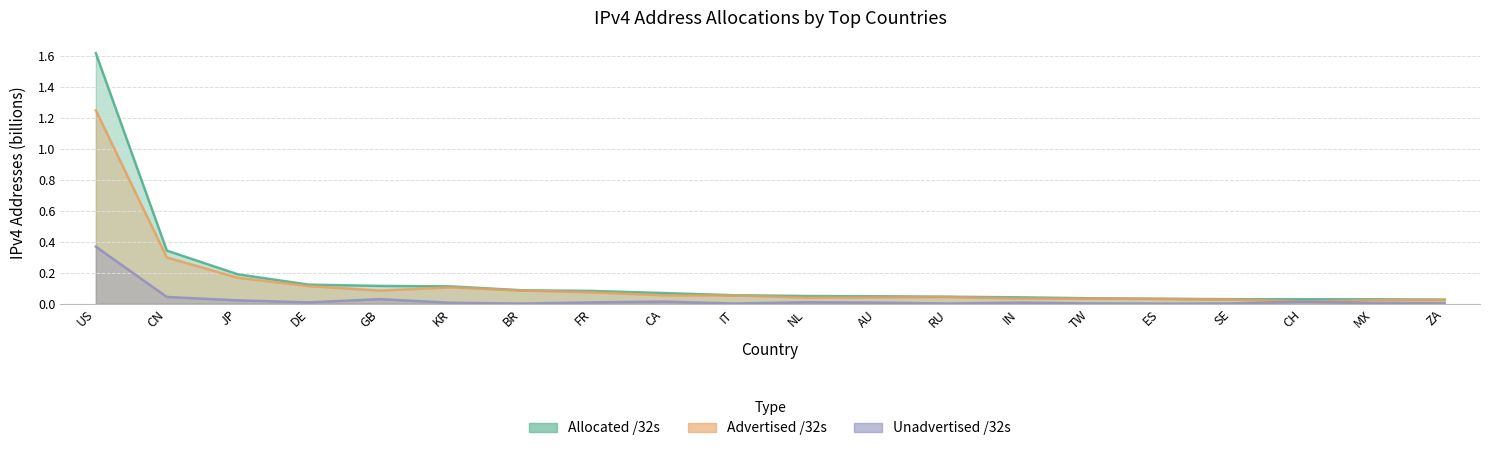

Reading left to right, what are all the values shown in this chart?

Allocated /32s: 1.6	0.3	0.2	0.1	0.1	0.1	0.1	0.1	0.1	0.1	0.1	0.0	0.0	0.0	0.0	0.0	0.0	0.0	0.0	0.0
Advertised /32s: 1.2	0.3	0.2	0.1	0.1	0.1	0.1	0.1	0.1	0.1	0.0	0.0	0.0	0.0	0.0	0.0	0.0	0.0	0.0	0.0
Unadvertised /32s: 0.4	0.0	0.0	0.0	0.0	0.0	0.0	0.0	0.0	0.0	0.0	0.0	0.0	0.0	0.0	0.0	0.0	0.0	0.0	0.0